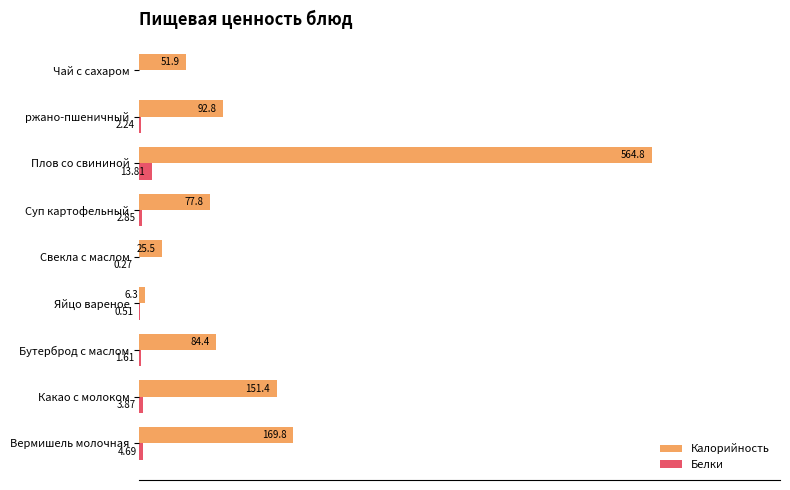

Which series has the largest range (max minus min)?

Калорийность